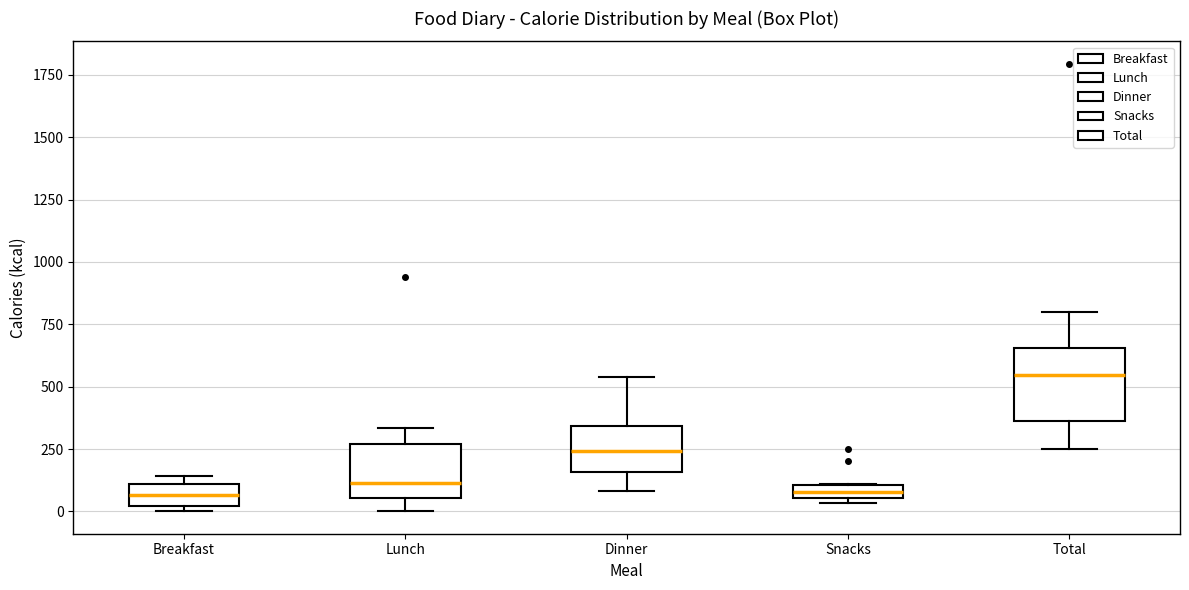

Which box is the tallest, from its lower edge to its upper edge?

Total